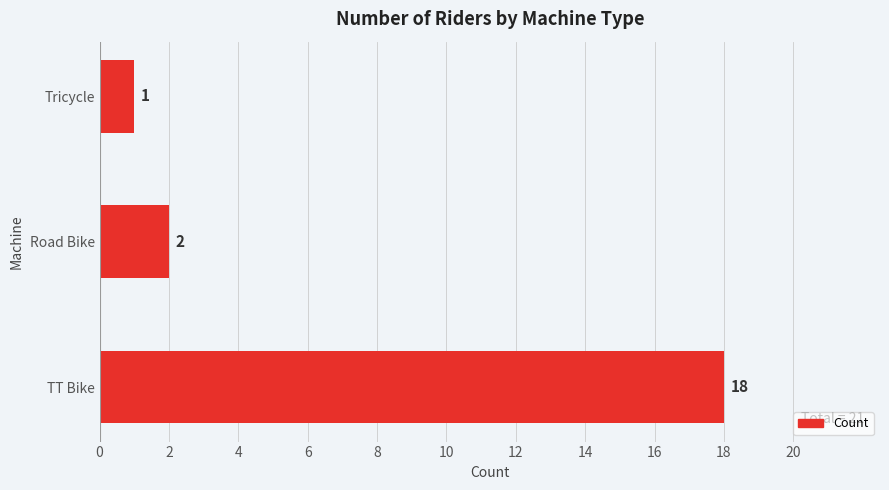

Which has a higher value, Tricycle or TT Bike?

TT Bike